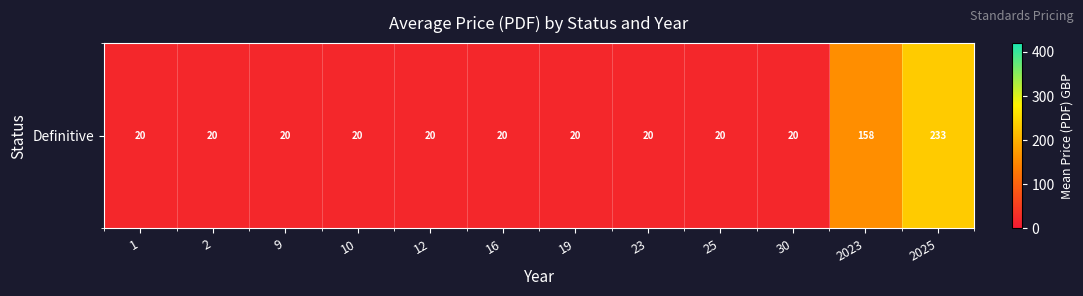

How many values exceed 20?

2